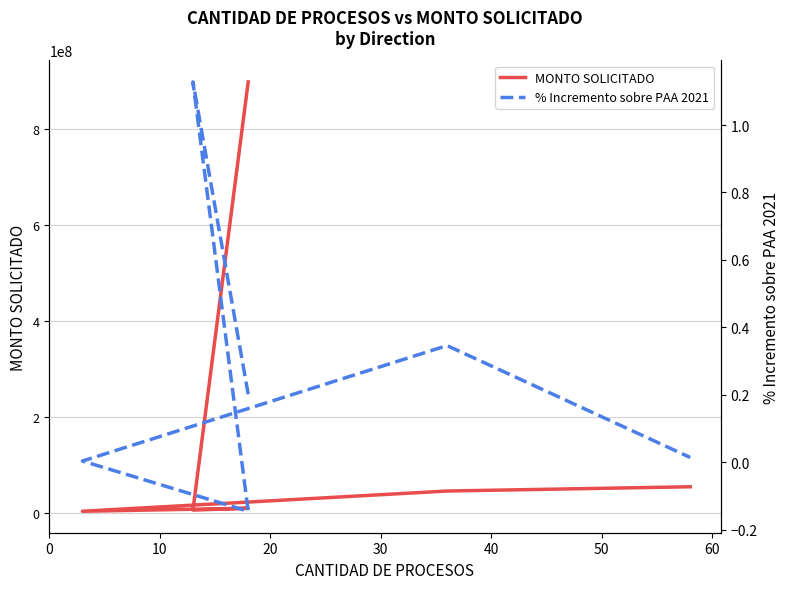

What are all the series names shown in the legend?

MONTO SOLICITADO, % Incremento sobre PAA 2021